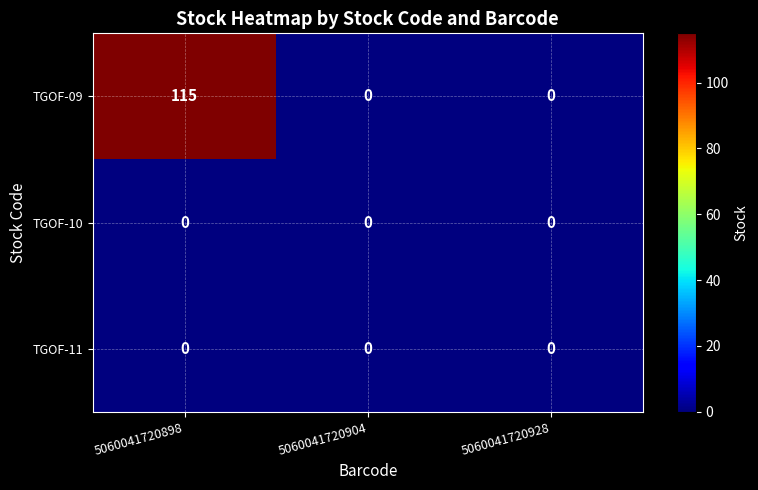

Which series has the largest total across all categories?

TGOF-09